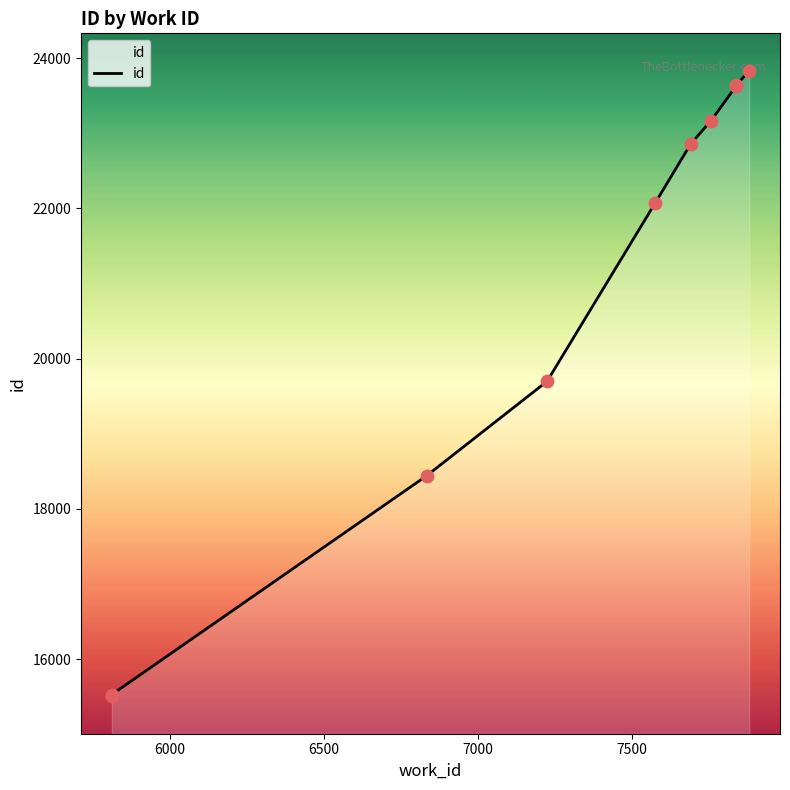

Between 7837 and 6833, which is larger?

7837